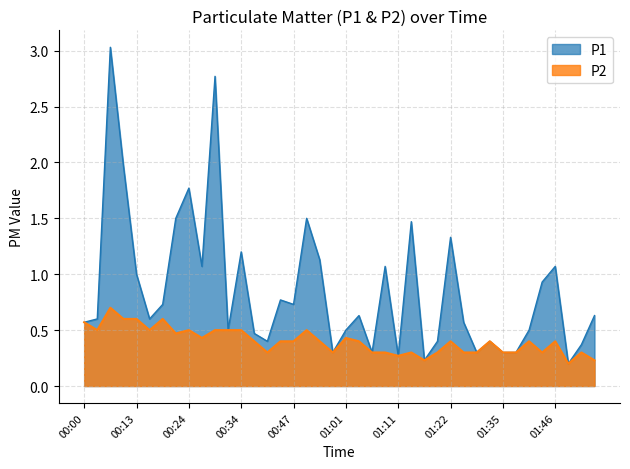

True or false: P2 and P1 cross at least once.

False